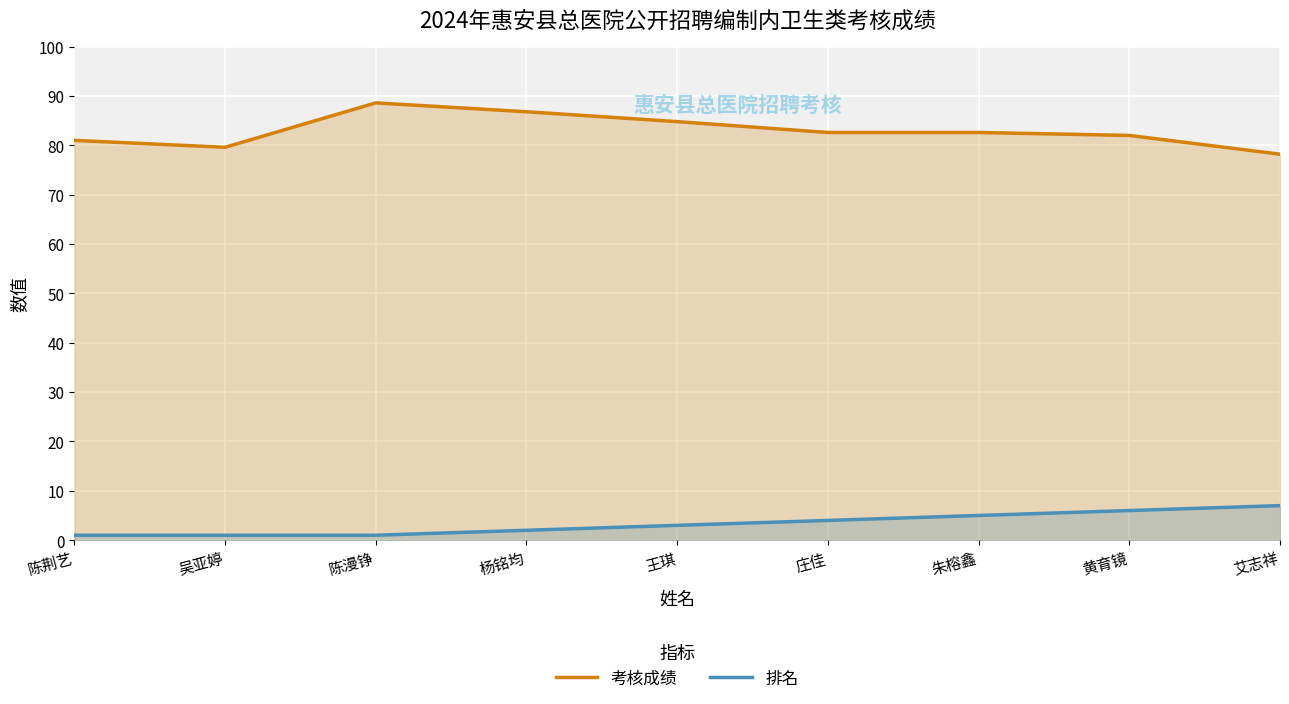

What is the total value across all series at 艾志祥?

85.2